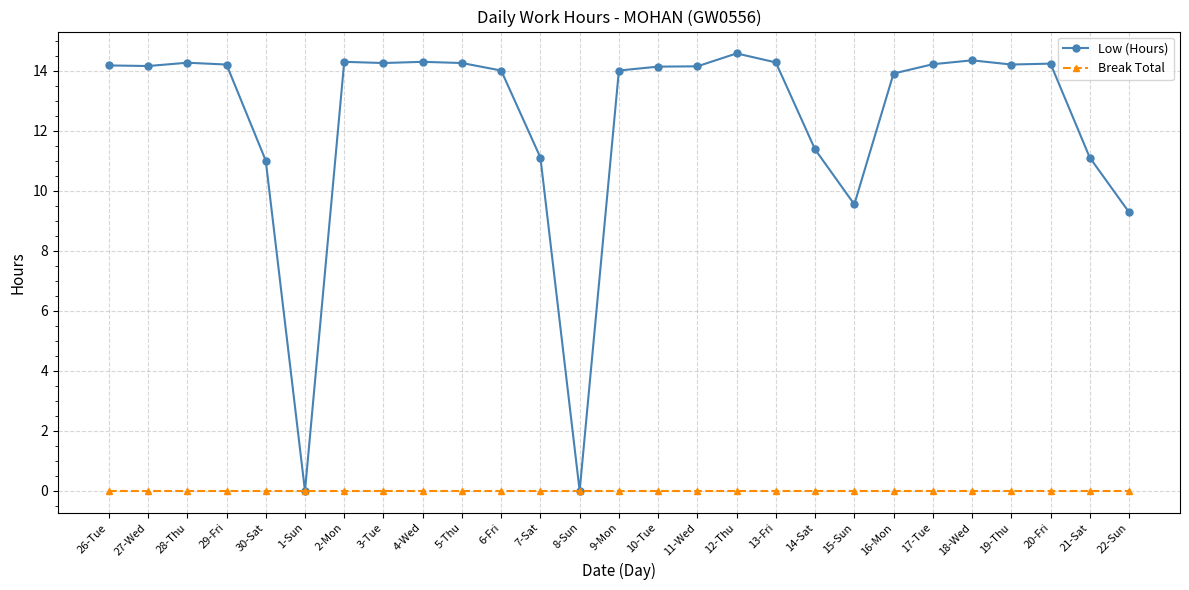

What is the label of the 14th point from the left?

9-Mon